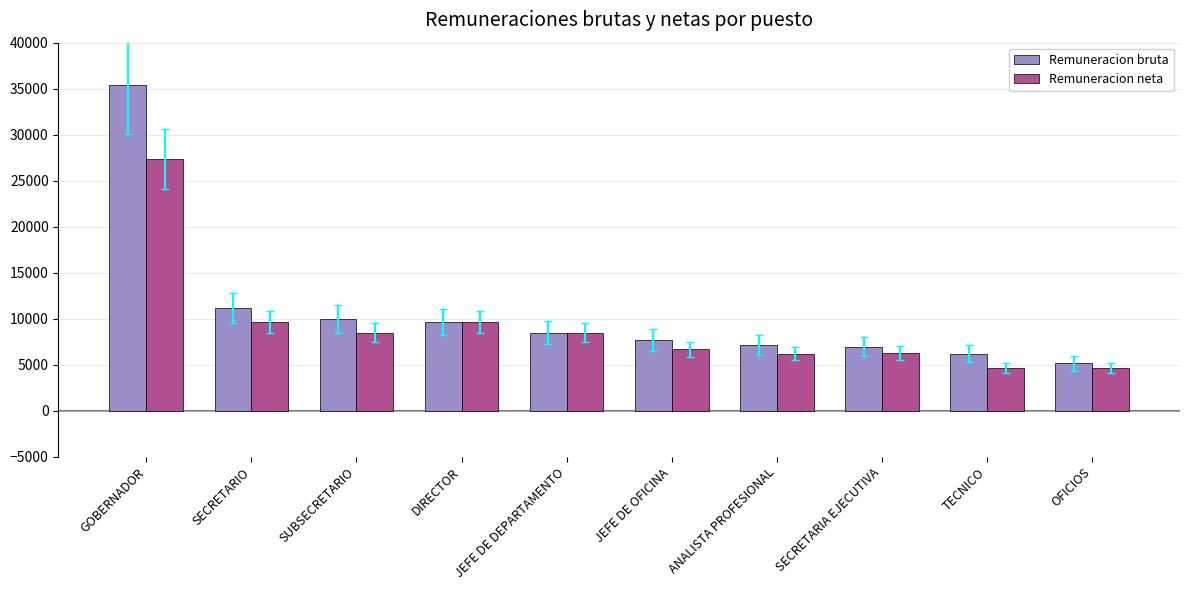

What are all the series names shown in the legend?

Remuneracion bruta, Remuneracion neta